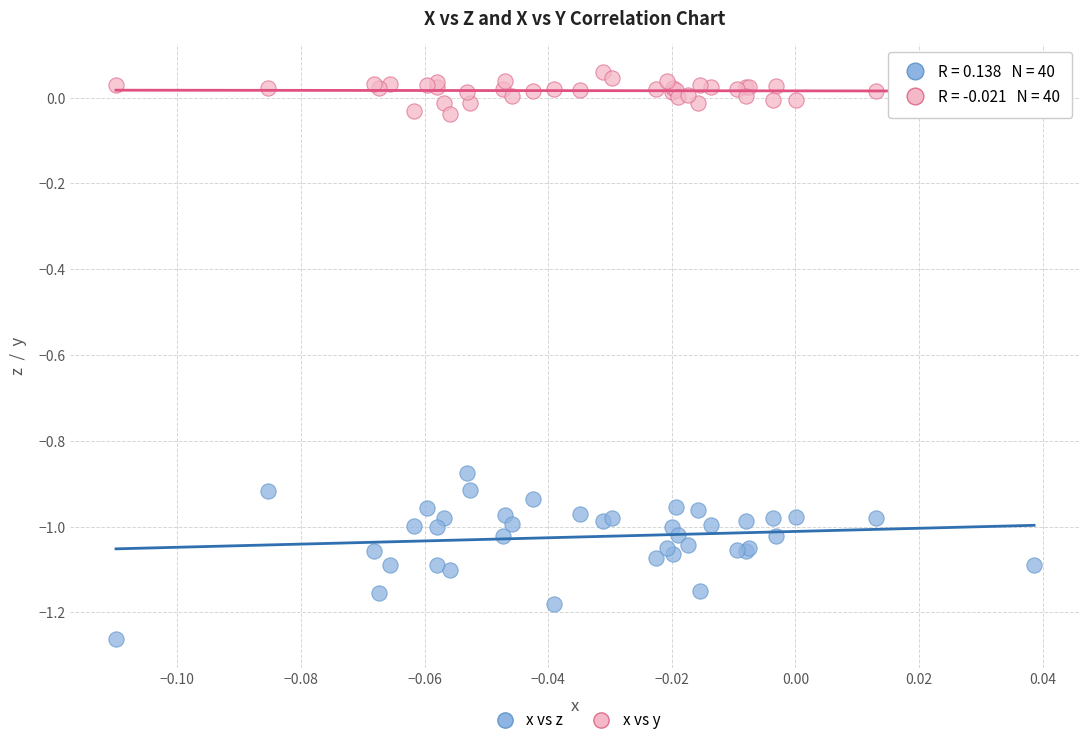

What are all the series names shown in the legend?

x vs z, x vs y